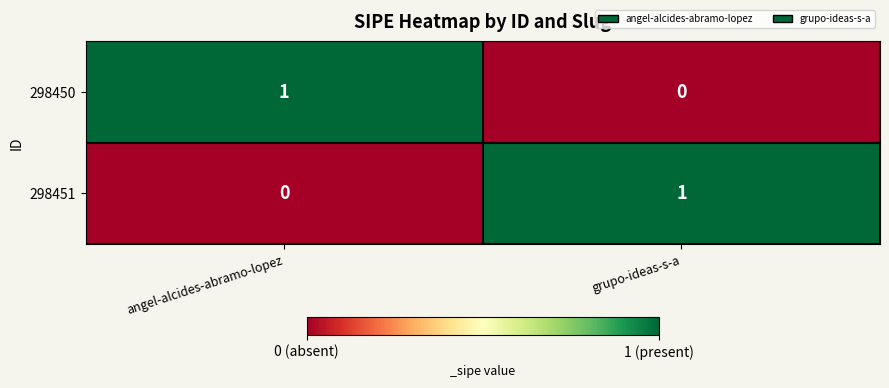

Reading left to right, list all the values displayed in this chart.

298450: 1	0
298451: 0	1